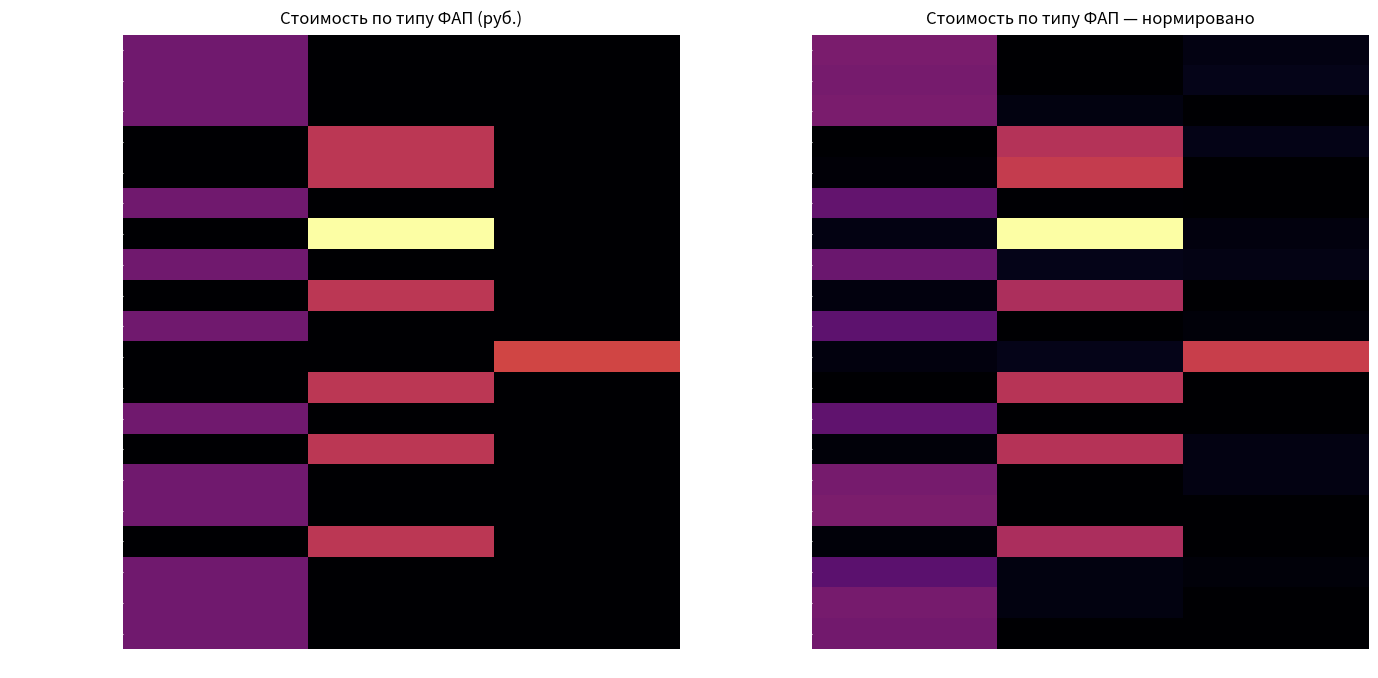

True or false: с. Пироговка has a value of -474918.9 at 1500-2000 жит..

False